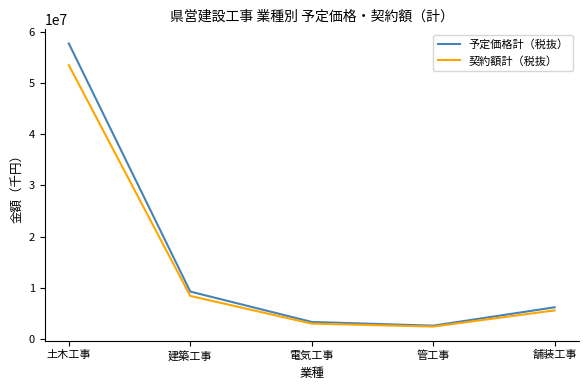

Which series changed the most between 電気工事 and 管工事?

予定価格計（税抜）